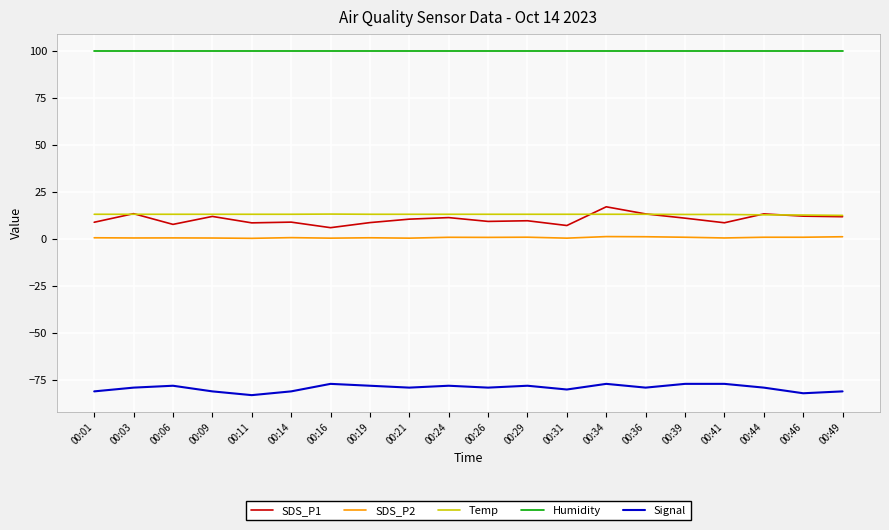

What is the greatest value displayed?

99.9